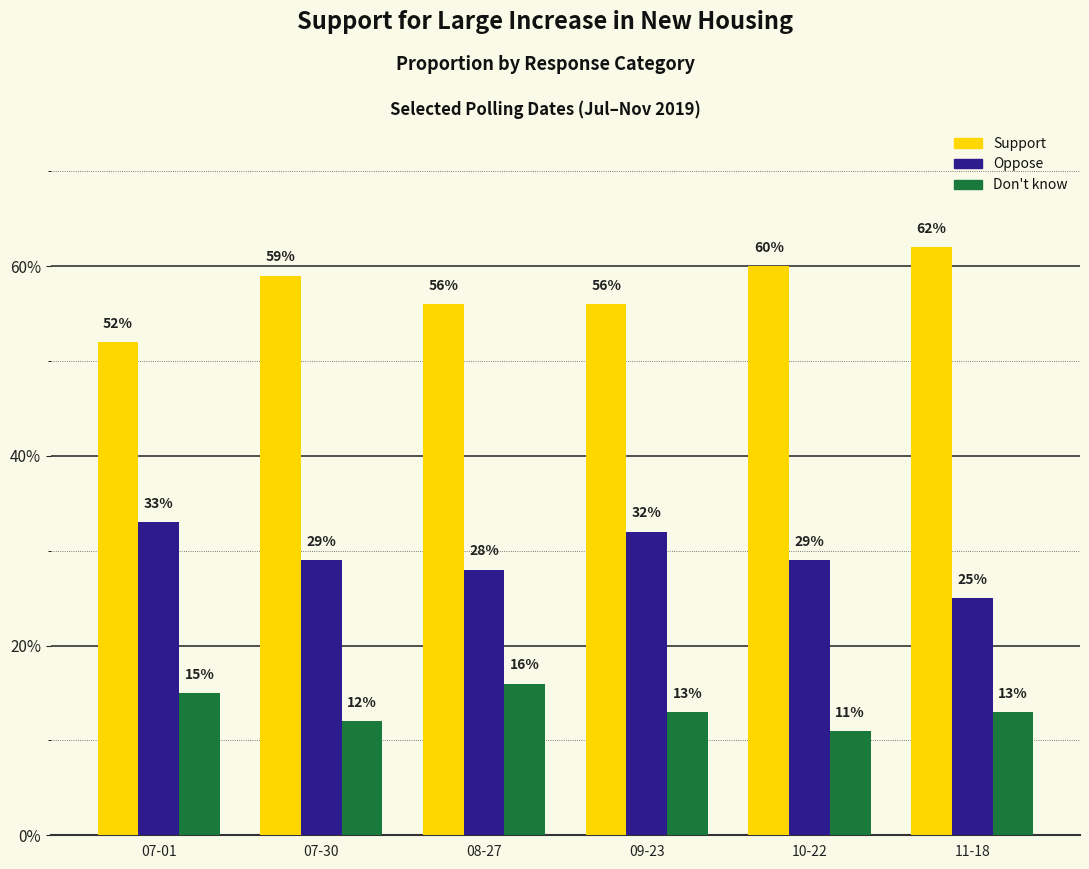

What is the sum of the Support values at 08-27 and 07-01?

1.1